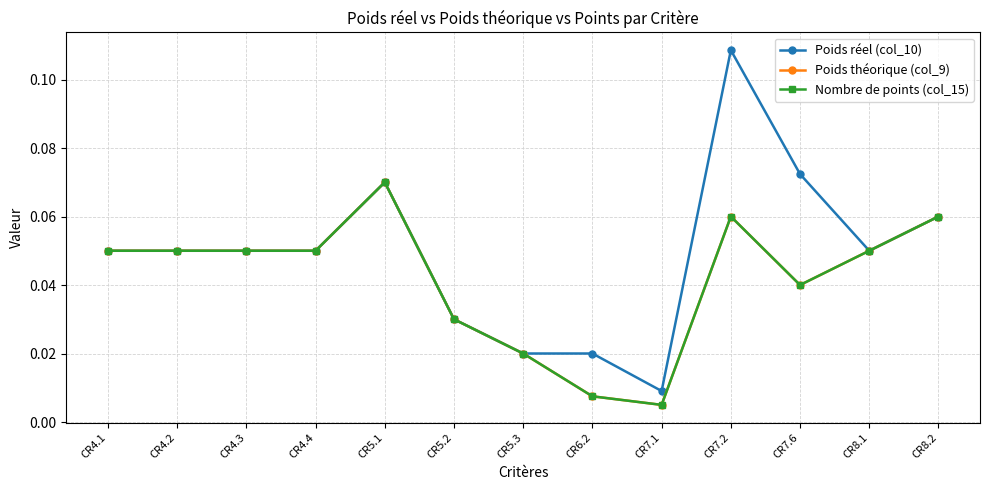

Rank the series at CR6.2 from lowest to highest value.

Poids théorique (col_9), Nombre de points (col_15), Poids réel (col_10)